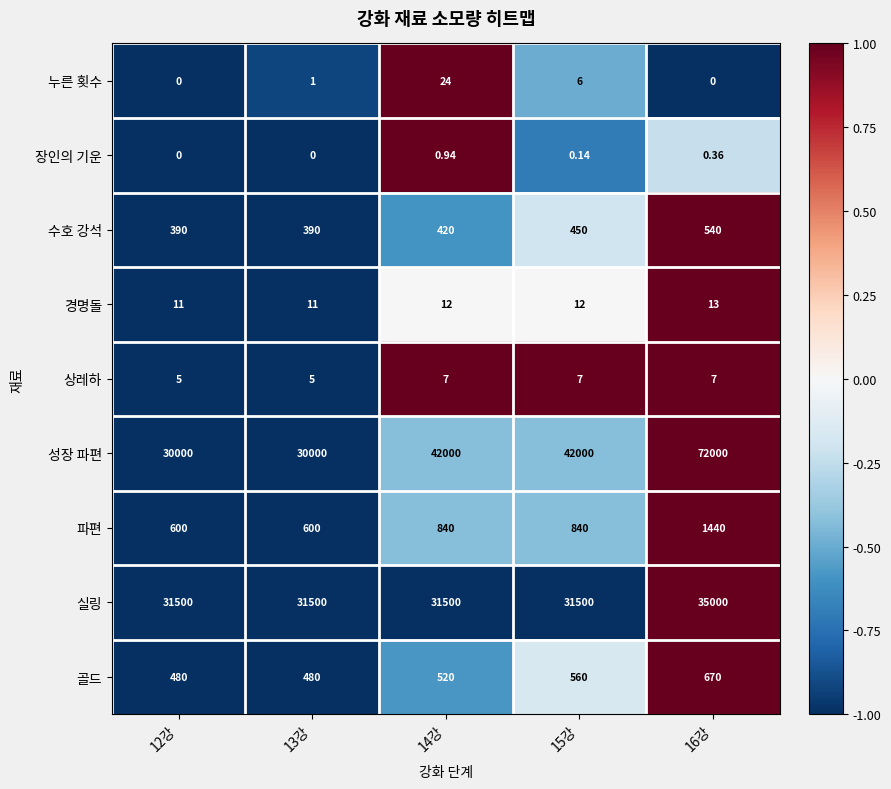

Is the value of 경명돌 at 15강 greater than the value of 누른 횟수 at 16강?

Yes